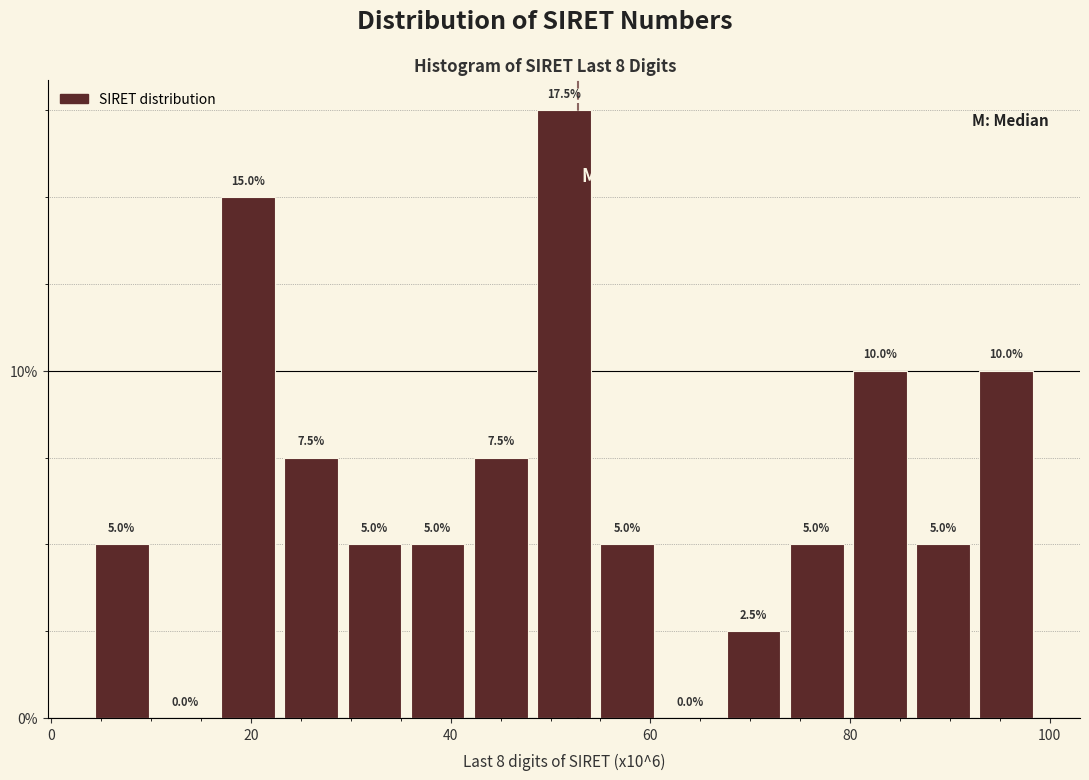

Read against the x-axis, roughly where is the centre of the tallest bar?

52